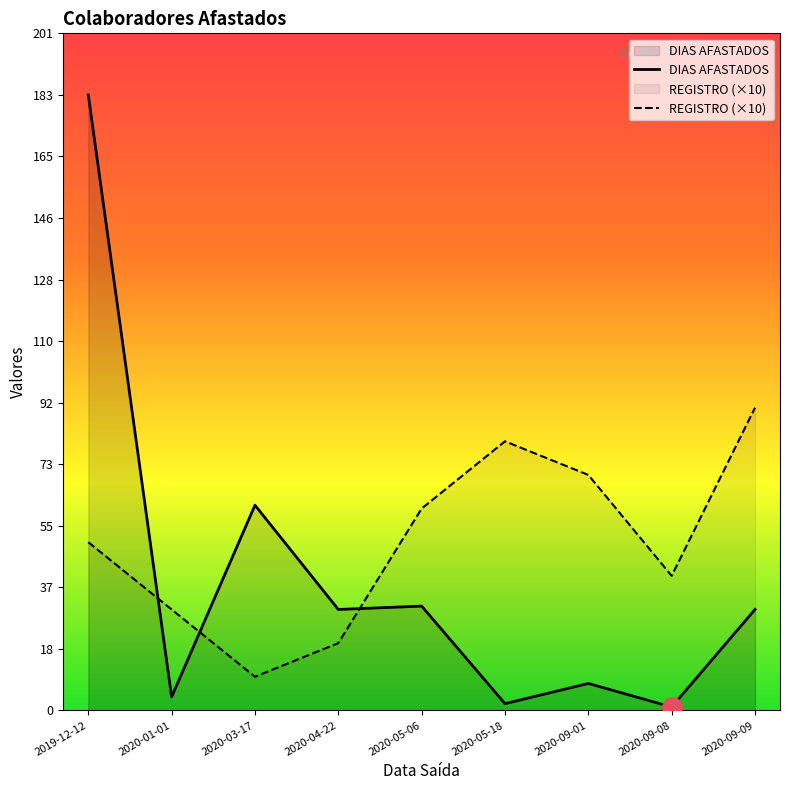

At which label is REGISTRO closest to 5?

2019-12-12